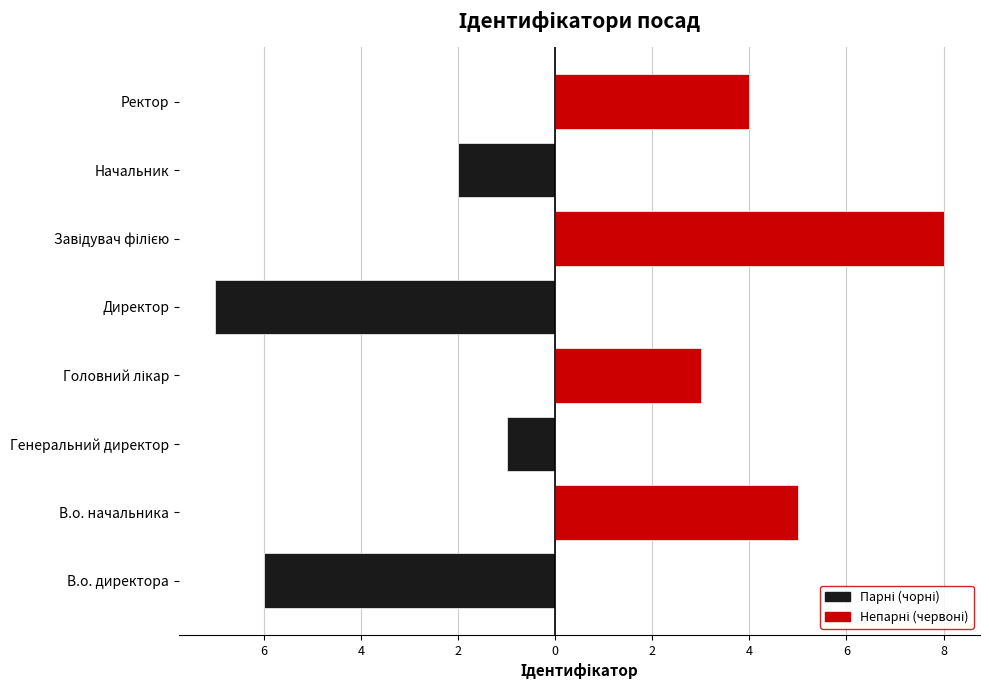

What is the difference between the Непарні (червоні) values at Генеральний директор and Завідувач філією?

8